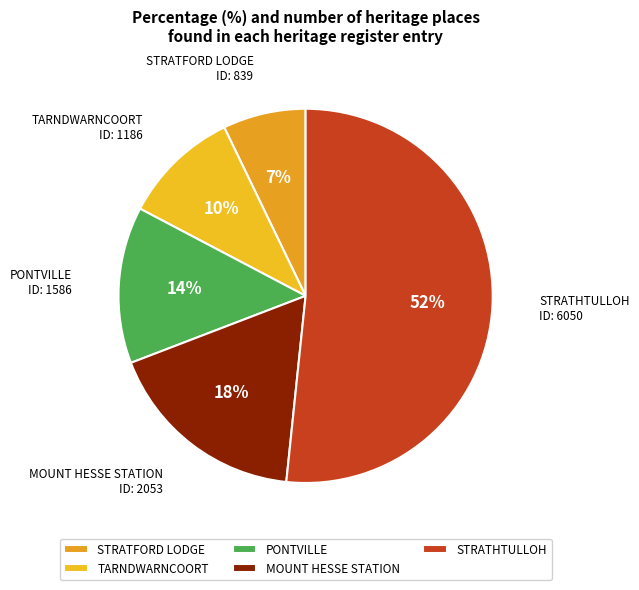

Which slice is the largest?

STRATHTULLOH